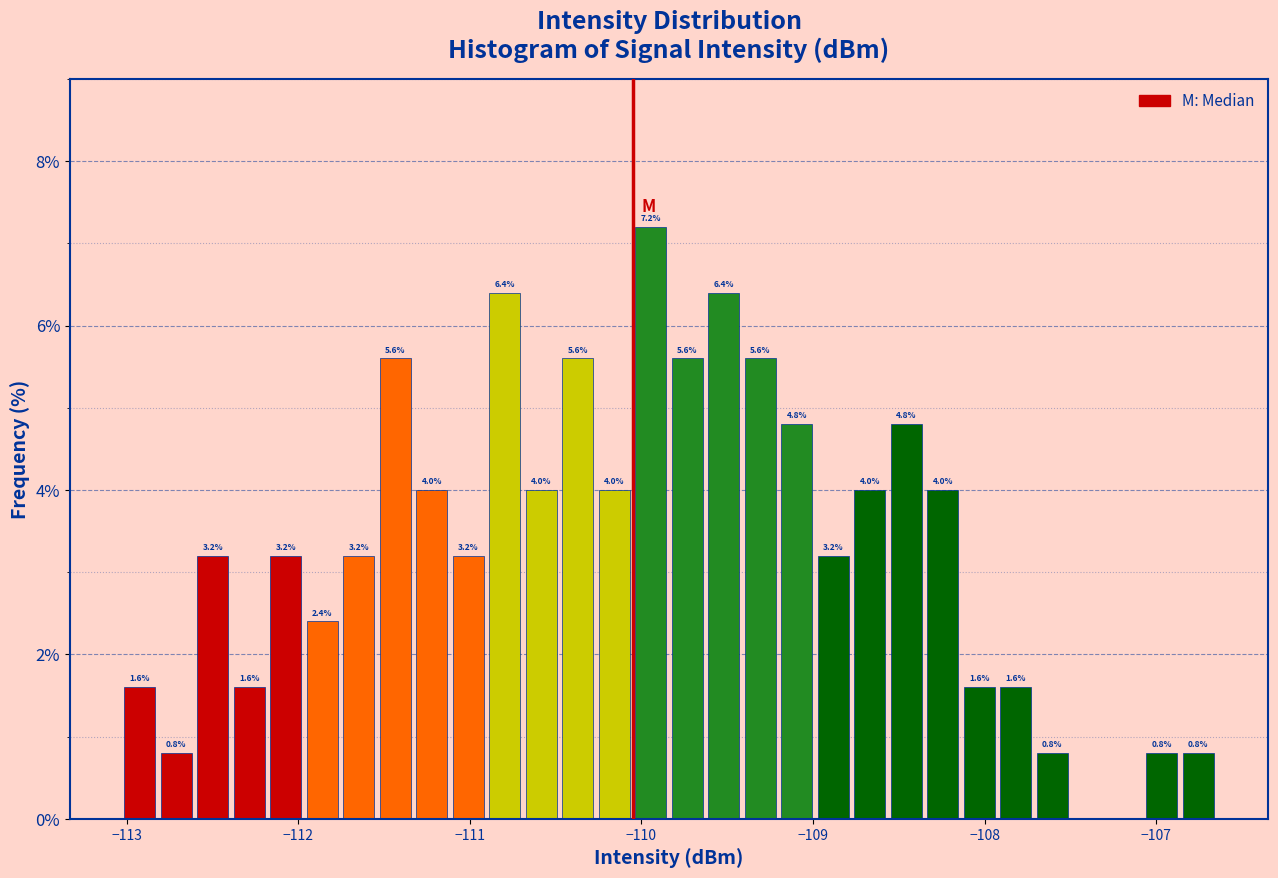

Around what value on the x-axis is the tallest bar? Give the approximate position of its centre, as read against the axis.

-109.9